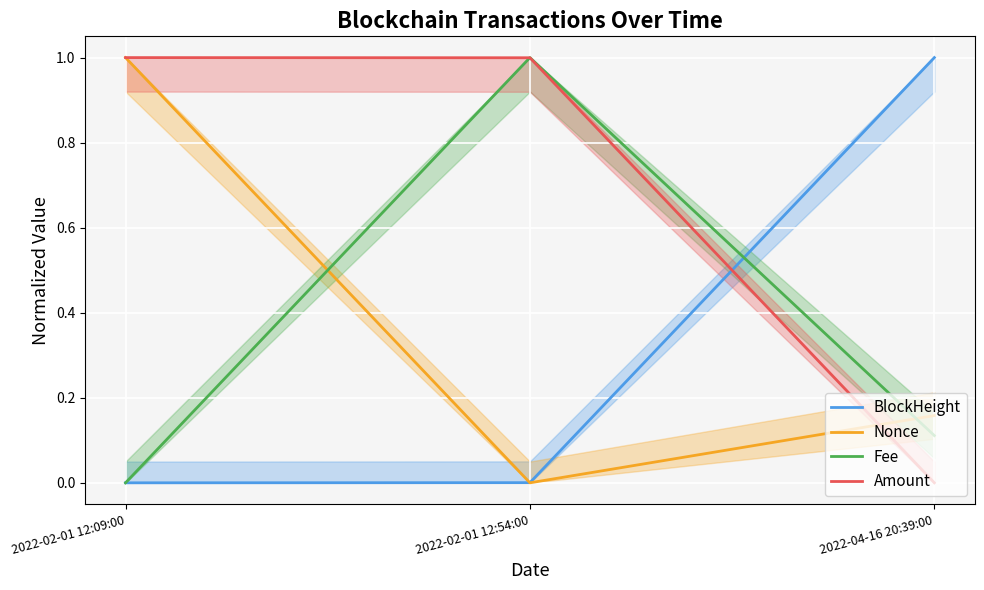

What is the total value across all series at 2022-04-16 20:39:00?

1.3